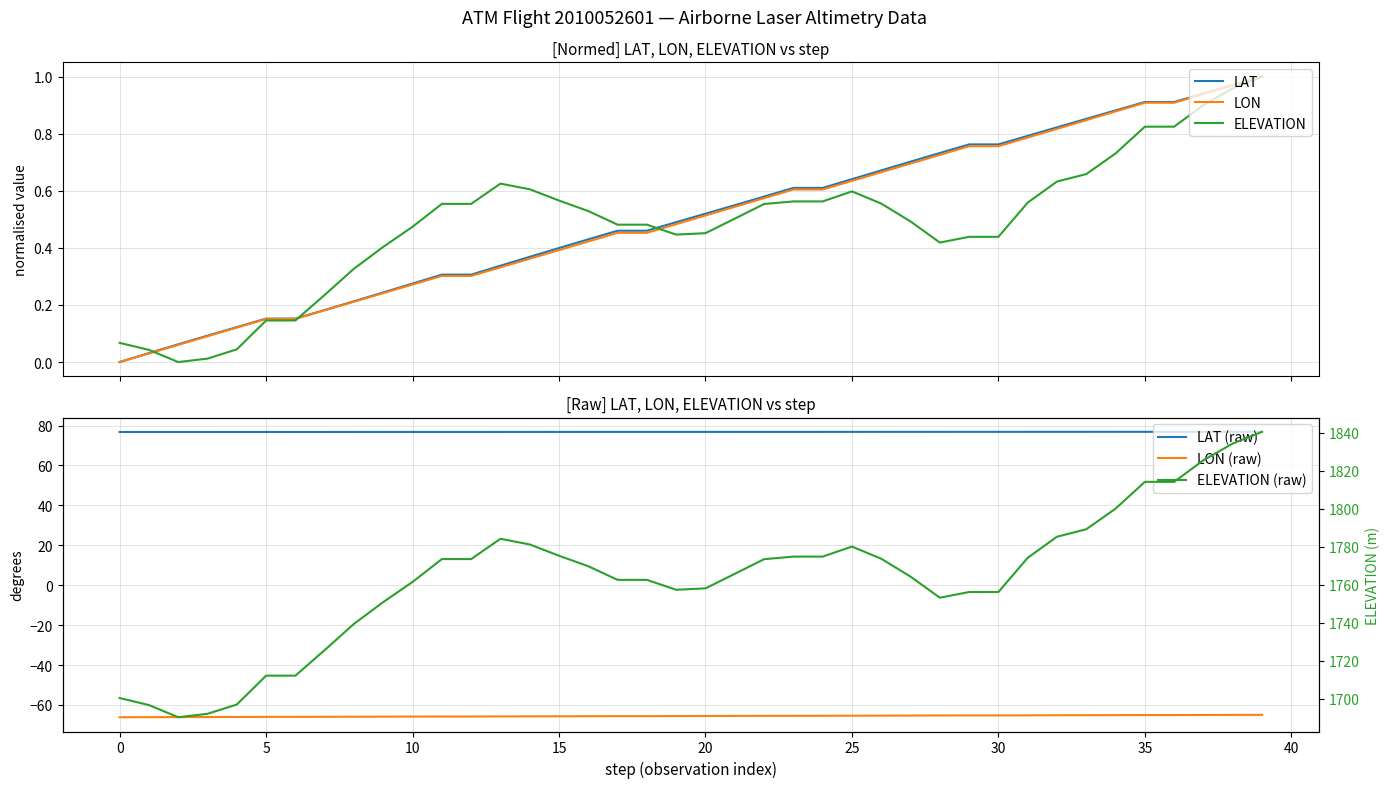

Count the number of categories in the chart.

40